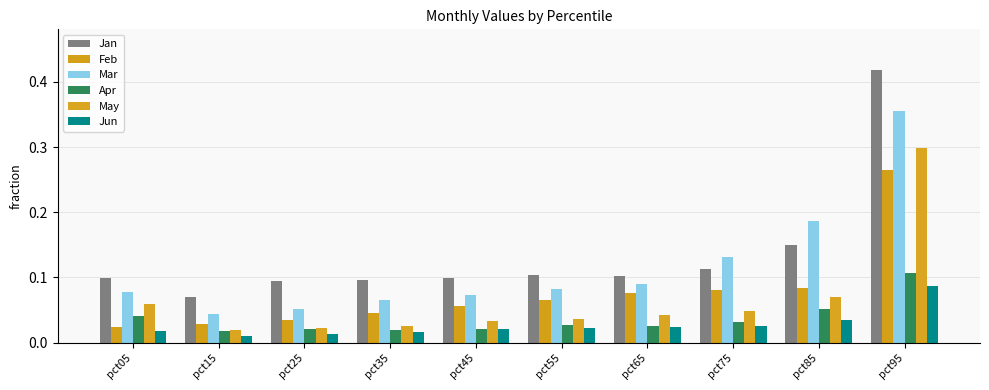

What is the sum of the Jun values at pct95 and pct35?

0.1